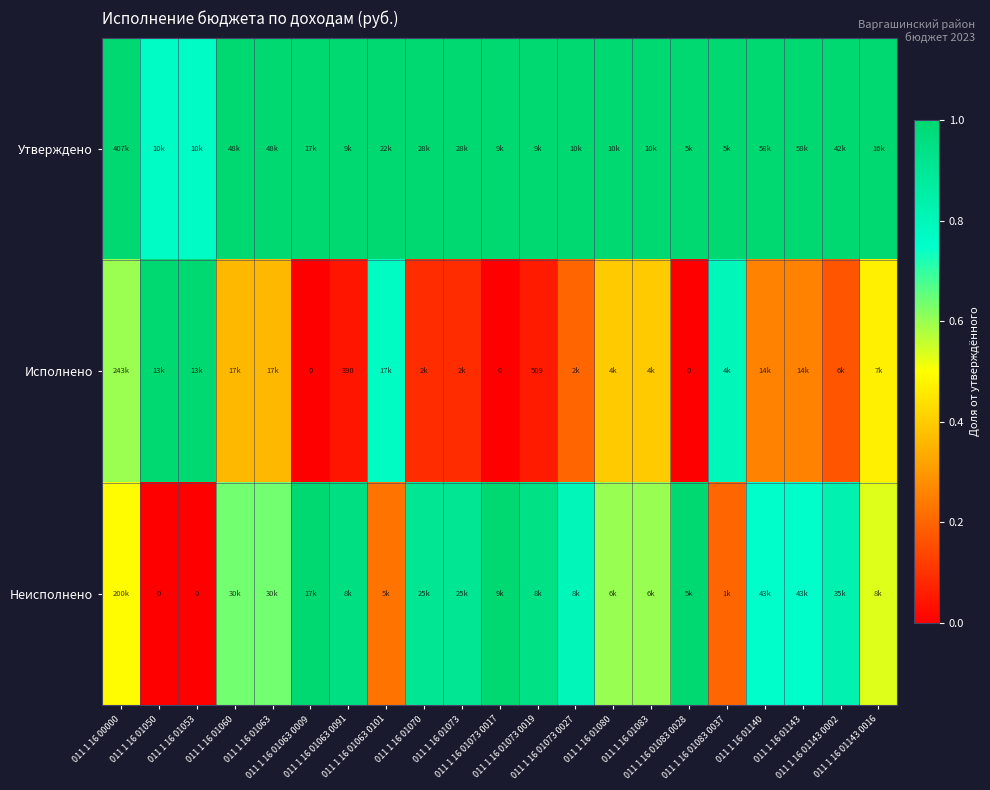

Rank the series by their average value, from highest to lowest.

Утверждено, Неисполнено, Исполнено